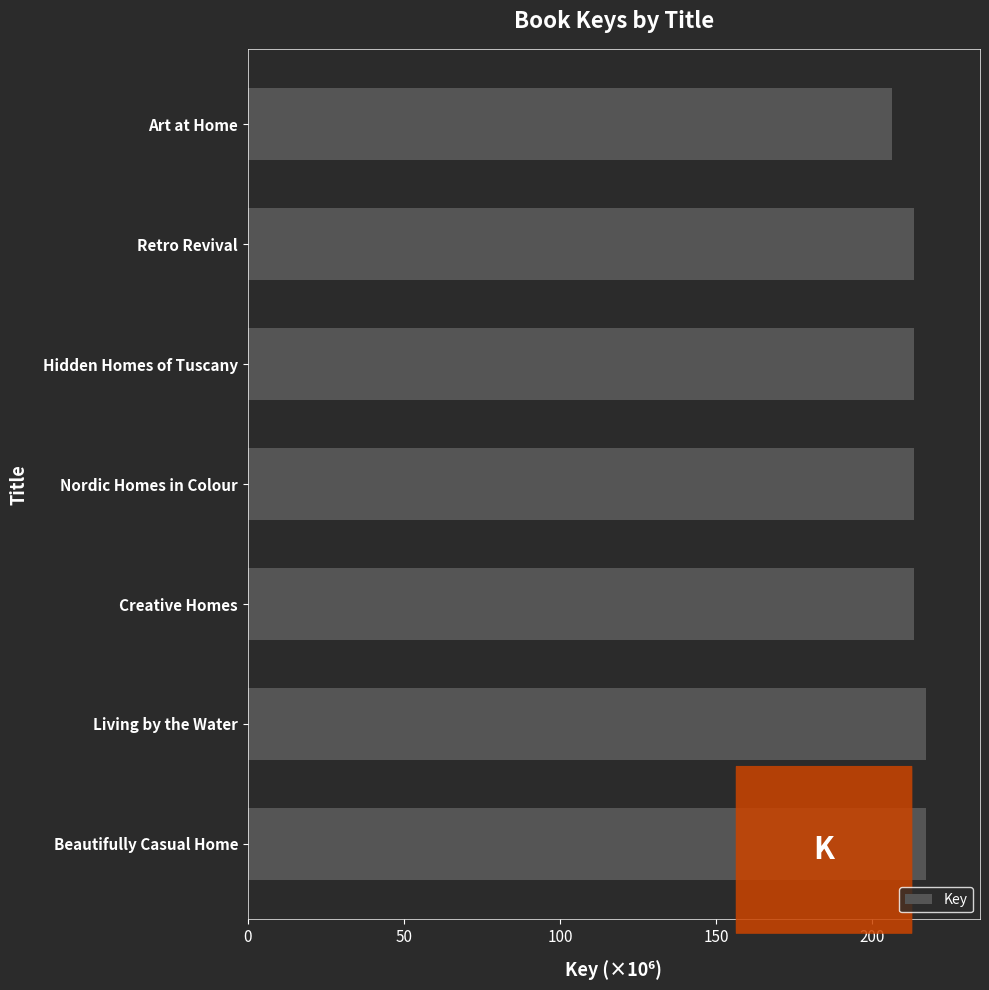

The chart shows a value of 272.1 at Art at Home. True or false?

False